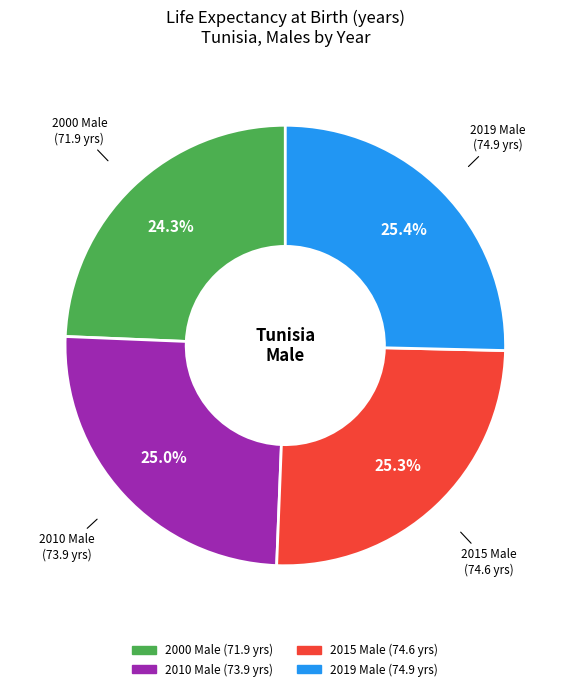

The 2010 Male slice represents 25% of the pie. True or false?

True